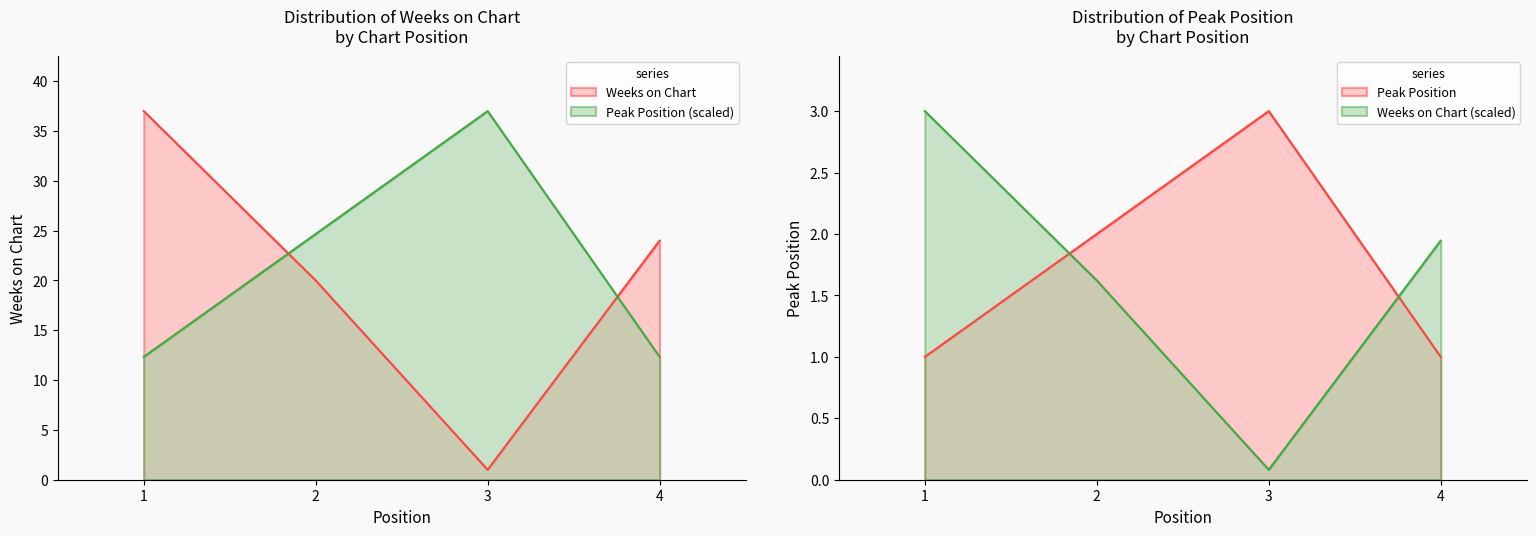

Does the chart display data point markers on the line(s)?

No